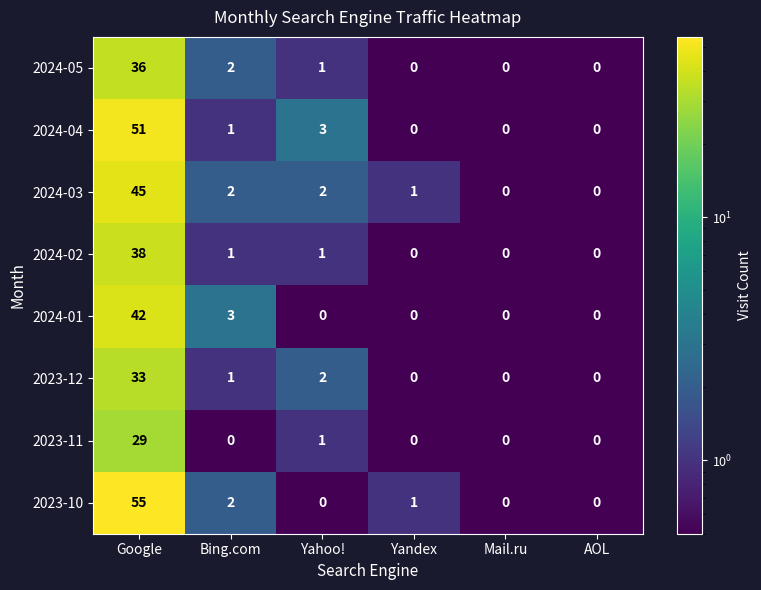

List the series in order of their peak value, highest first.

2023-10, 2024-04, 2024-03, 2024-01, 2024-02, 2024-05, 2023-12, 2023-11